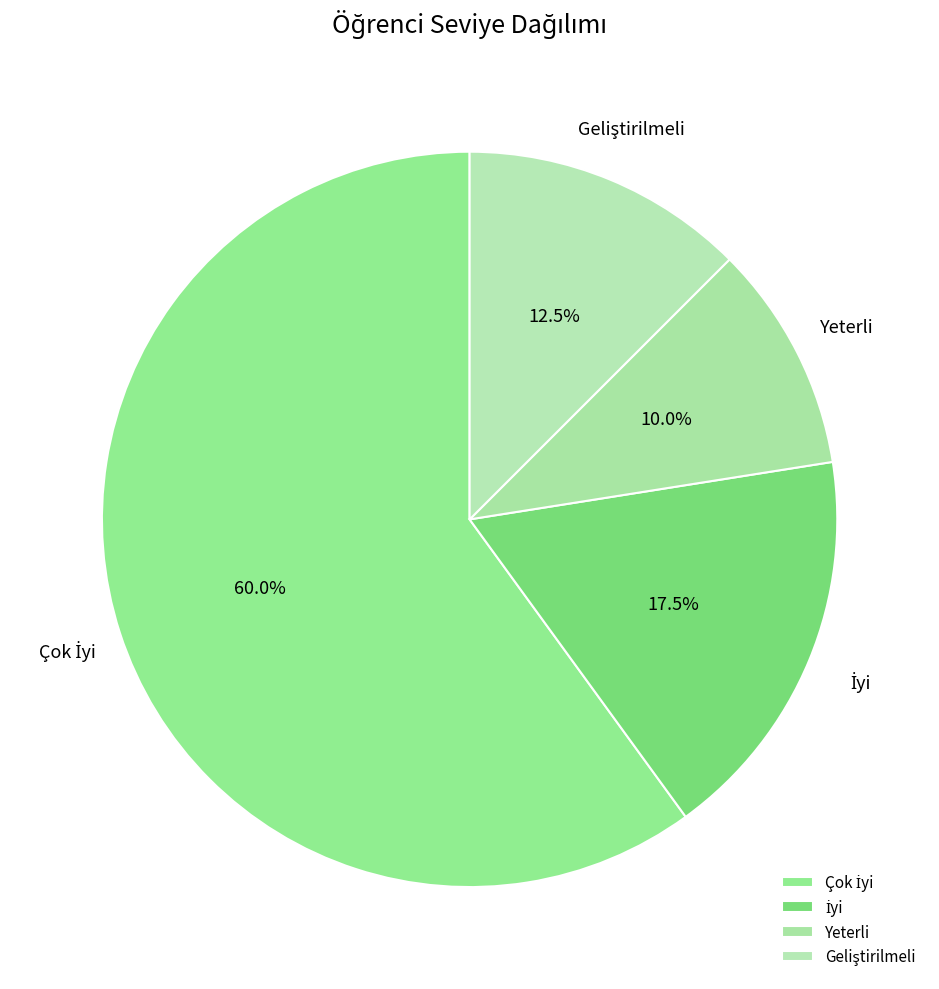

What percentage is NOT represented by Yeterli?

90.0%